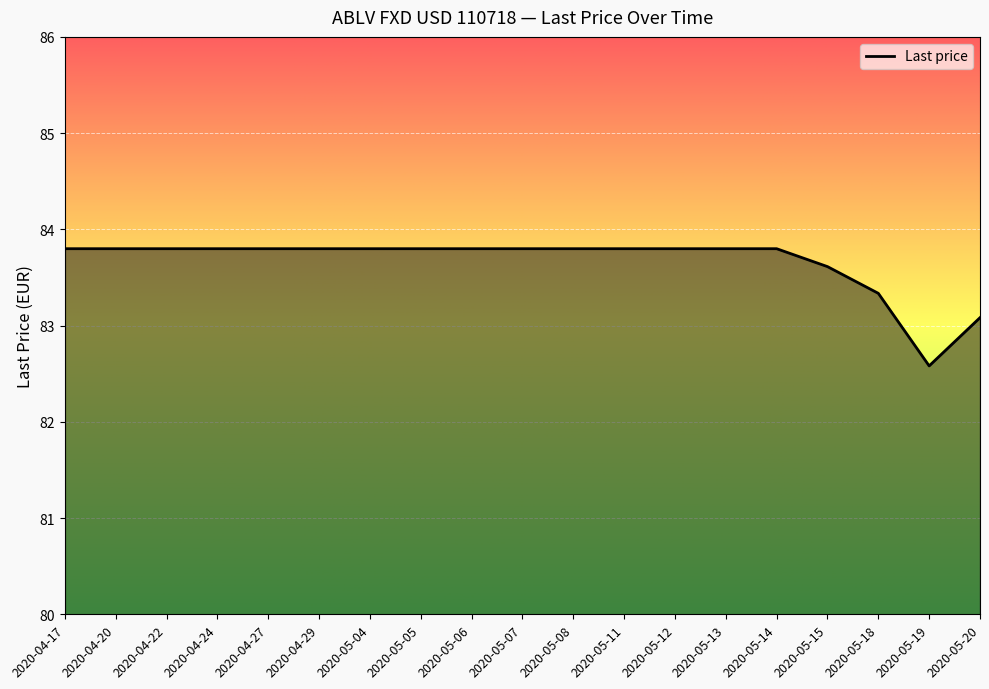

Reading left to right, list all the values displayed in this chart.

2020-04-17=83.8	2020-04-20=83.8	2020-04-22=83.8	2020-04-24=83.8	2020-04-27=83.8	2020-04-29=83.8	2020-05-04=83.8	2020-05-05=83.8	2020-05-06=83.8	2020-05-07=83.8	2020-05-08=83.8	2020-05-11=83.8	2020-05-12=83.8	2020-05-13=83.8	2020-05-14=83.8	2020-05-15=83.6	2020-05-18=83.3	2020-05-19=82.6	2020-05-20=83.1